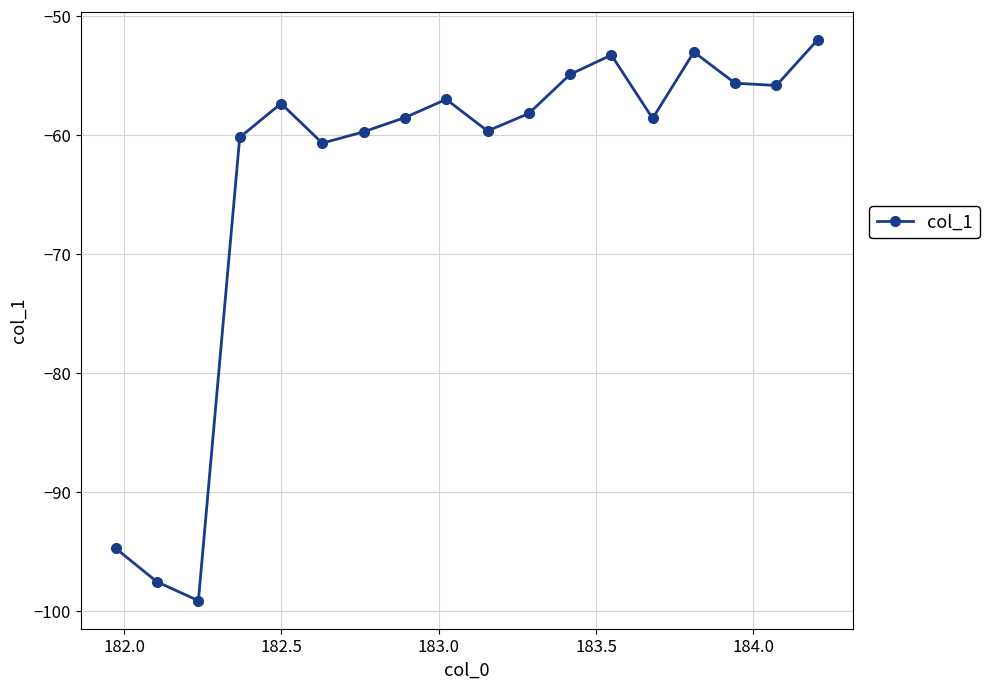

What is the difference between the maximum and minimum values?

47.1